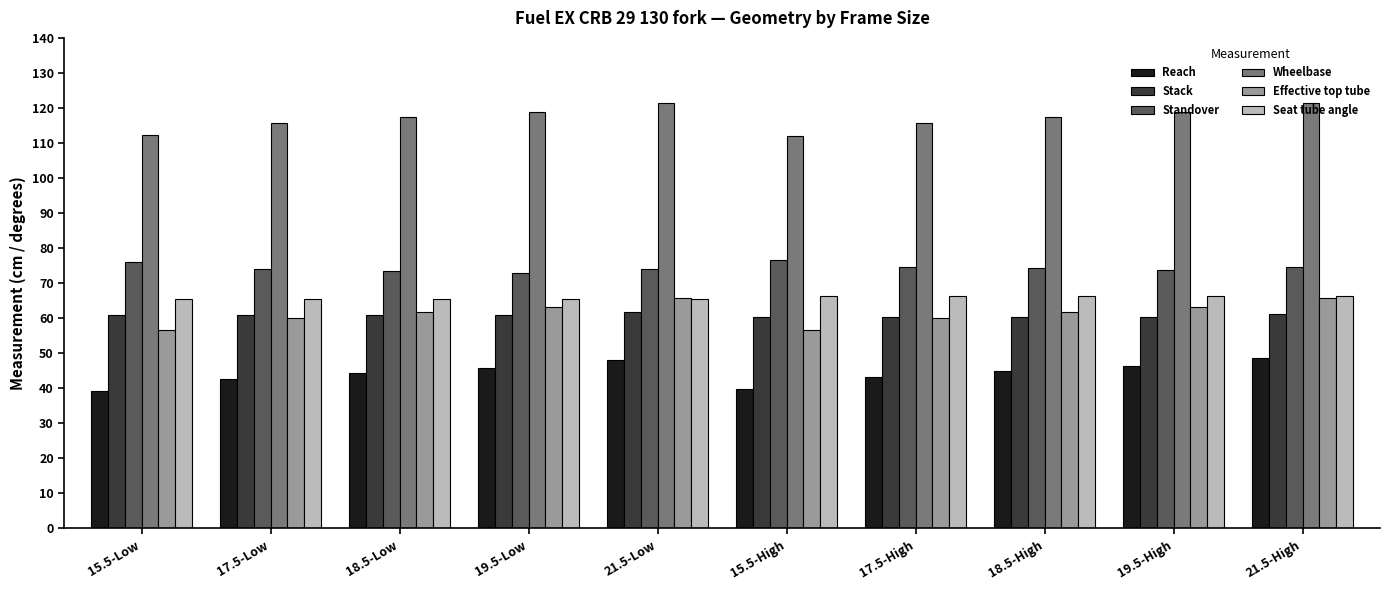

What is the maximum value for Reach?

48.7